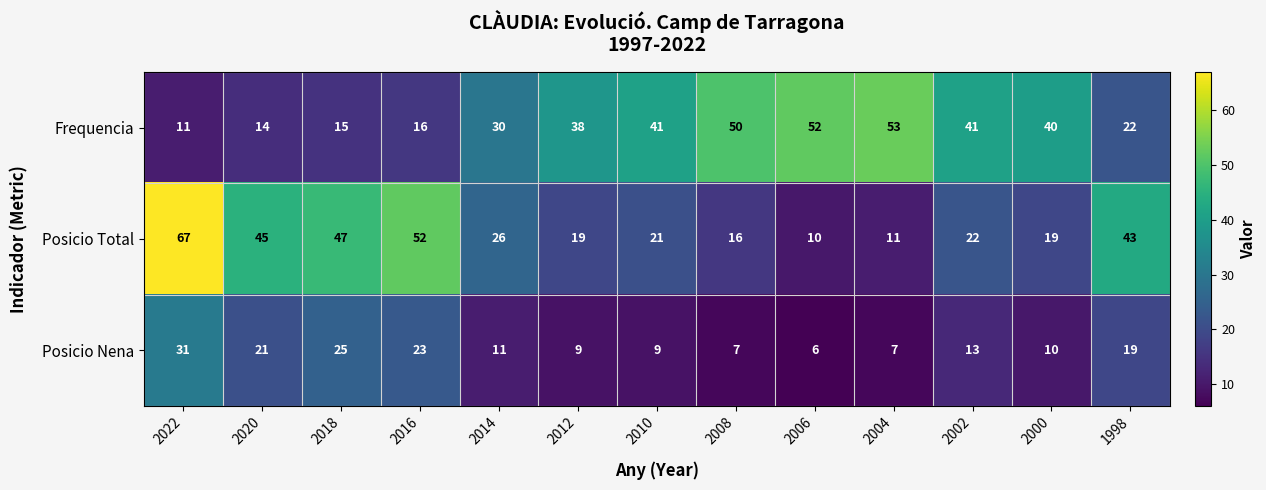

At which category is the sum across all series the highest?

2022